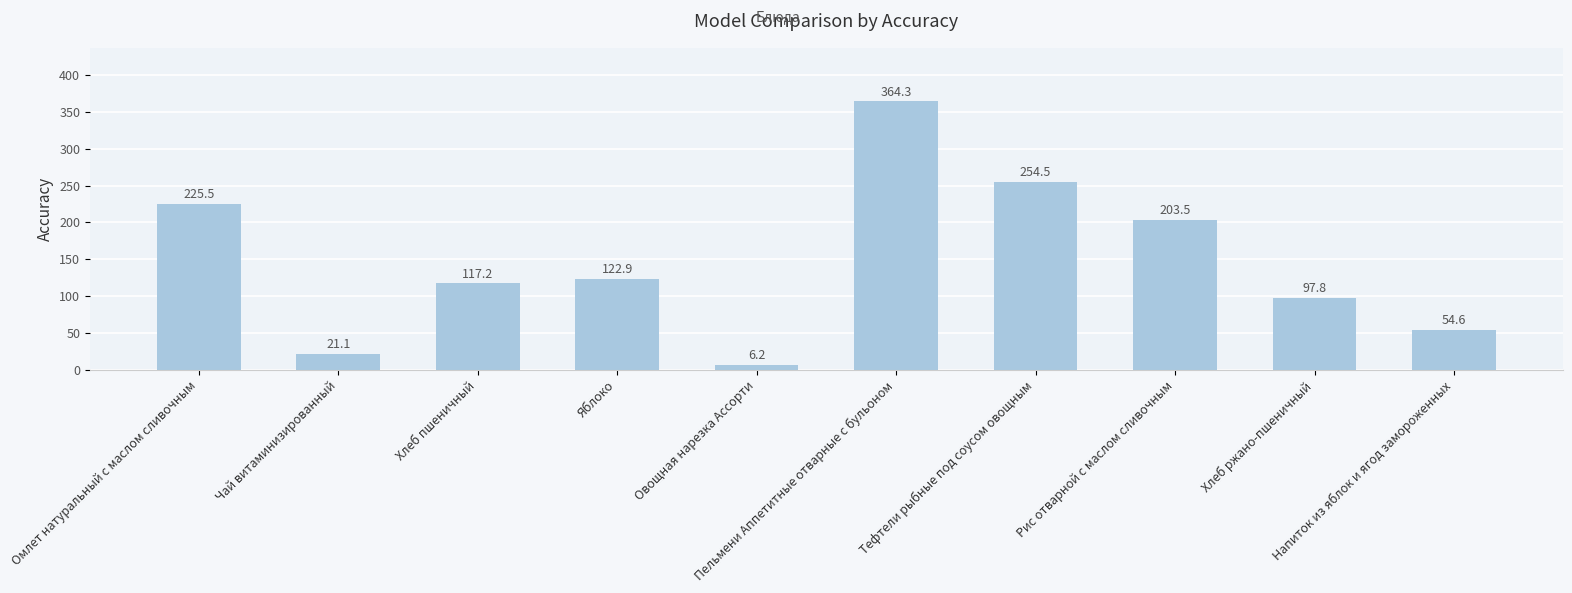

Reading right to left, what are all the values shown in this chart?

54.6	97.8	203.5	254.5	364.3	6.2	122.9	117.2	21.1	225.5